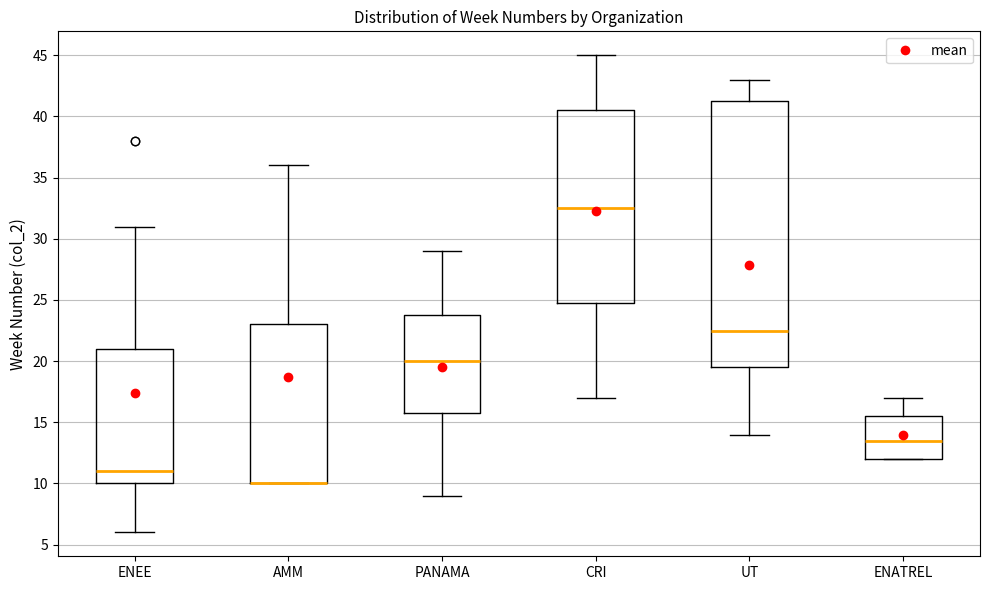

Where is the upper edge of the box for ENATREL on the y-axis? The values are not printed on the chart, so give them approximately, as read against the axis.

15.5